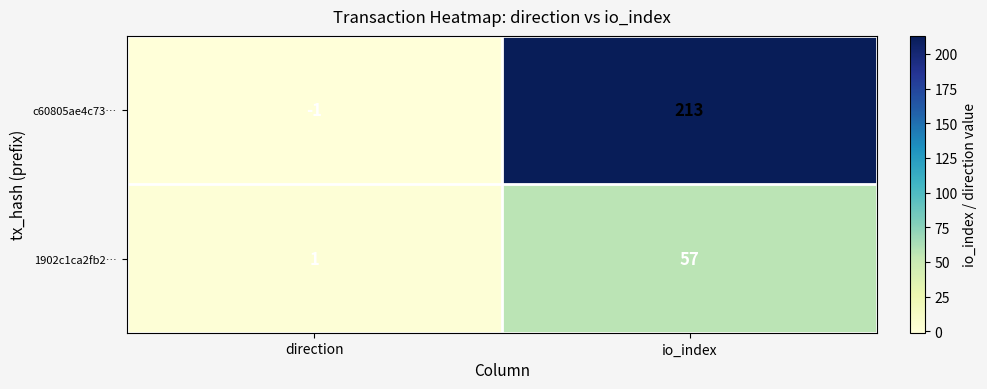

At which category is the sum across all series the highest?

io_index